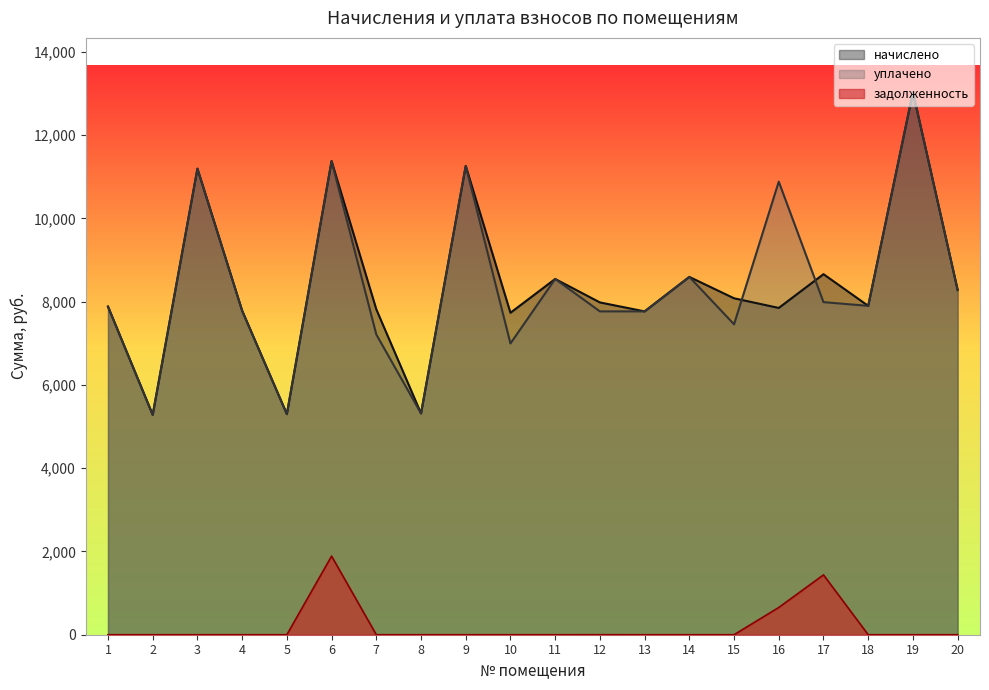

Does the chart display data point markers on the line(s)?

No